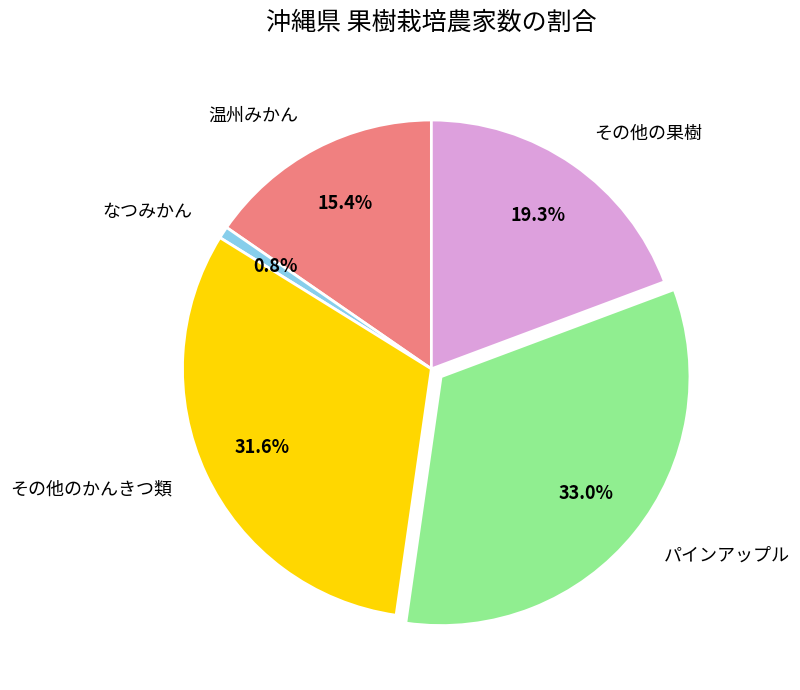

Rank the categories by value from lowest to highest.

なつみかん, 温州みかん, その他の果樹, その他のかんきつ類, パインアップル